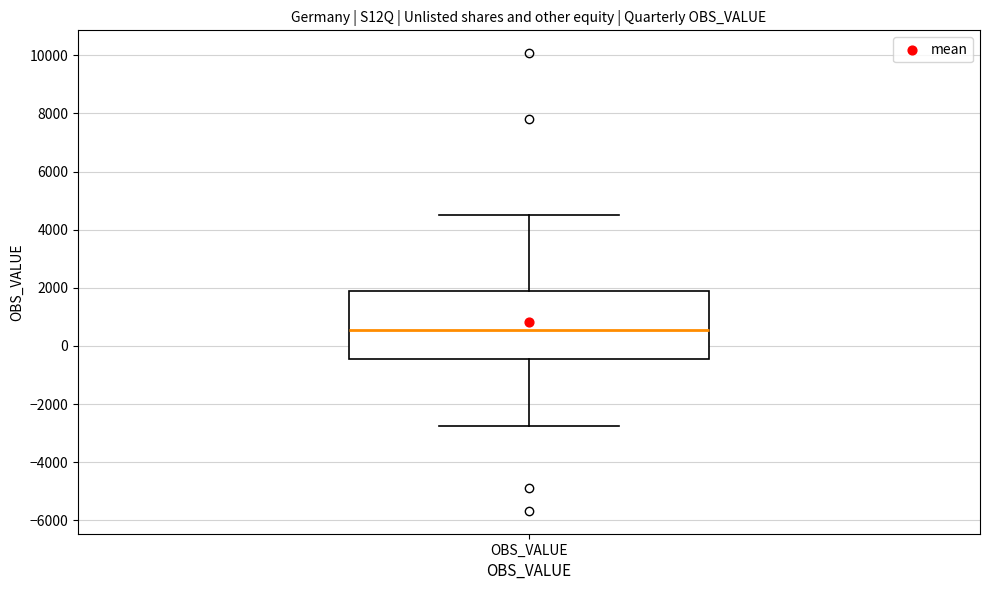

Transcribe this box plot: give where the median line is, the range the box spans, and where the two whiskers end, as read against the y-axis. The values are not printed on the chart, so give them approximately, as read against the axis.

median 600, box -400 to 1800, whiskers -2800 to 4400